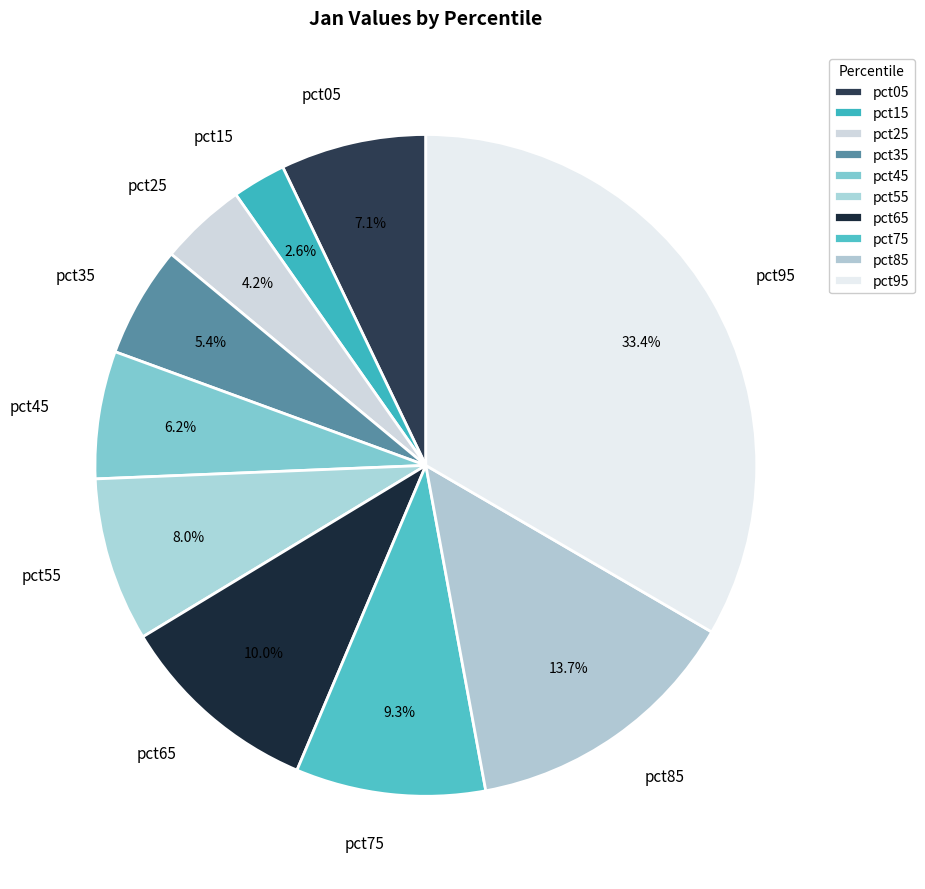

How many slices are in this pie chart?

10